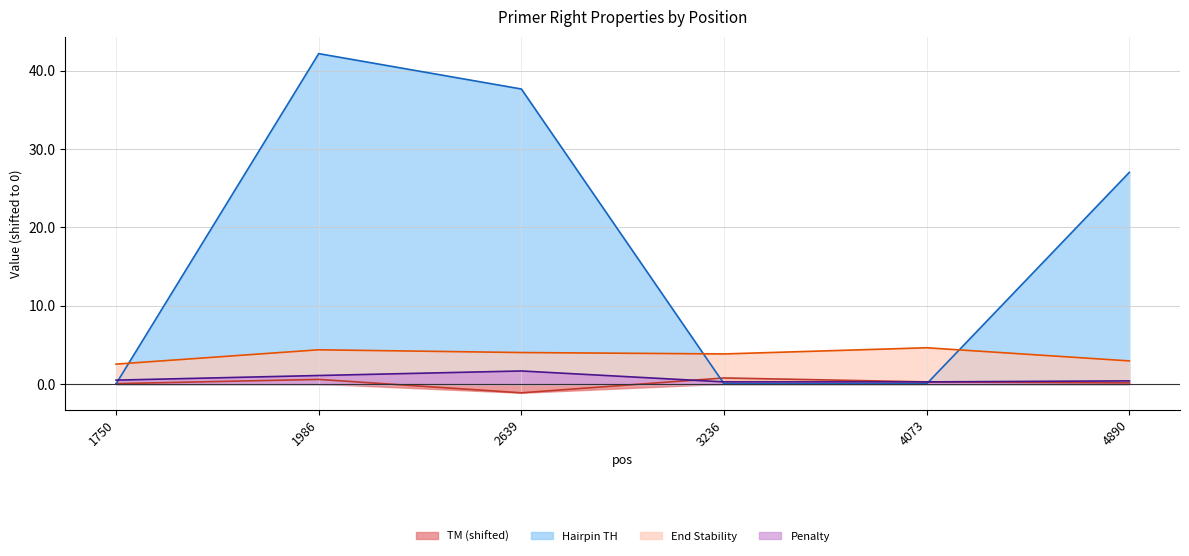

How many data points in PRIMER_RIGHT_0_HAIRPIN_TH are above 27?

3